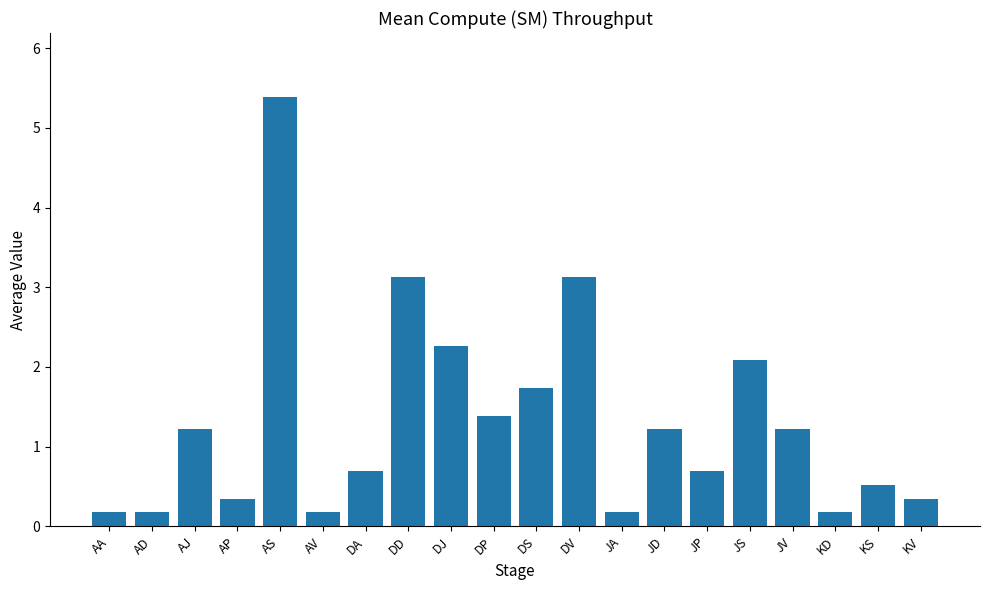

What is the ratio of the value at AP to the value at AS?

0.1